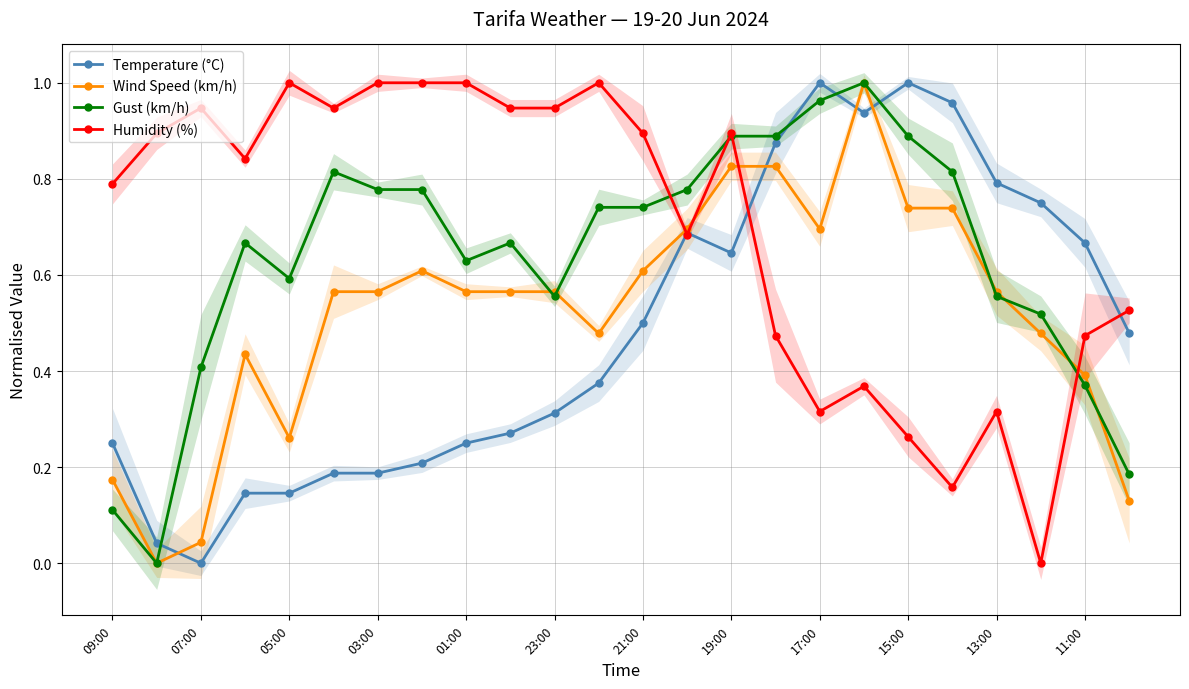

True or false: Temperature (°C) and Gust (km/h) cross at least once.

True